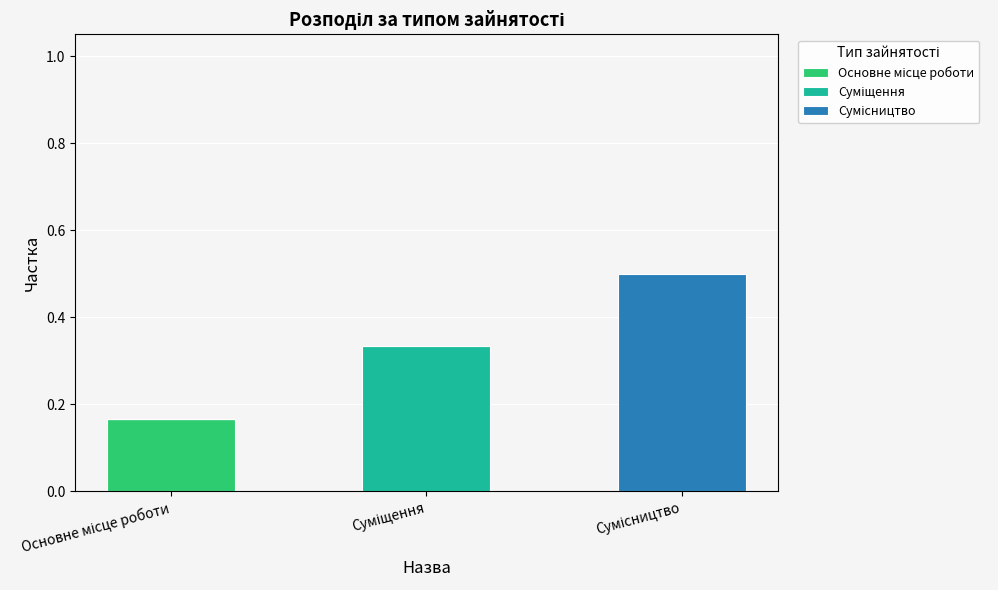

How many categories are shown in the chart?

3